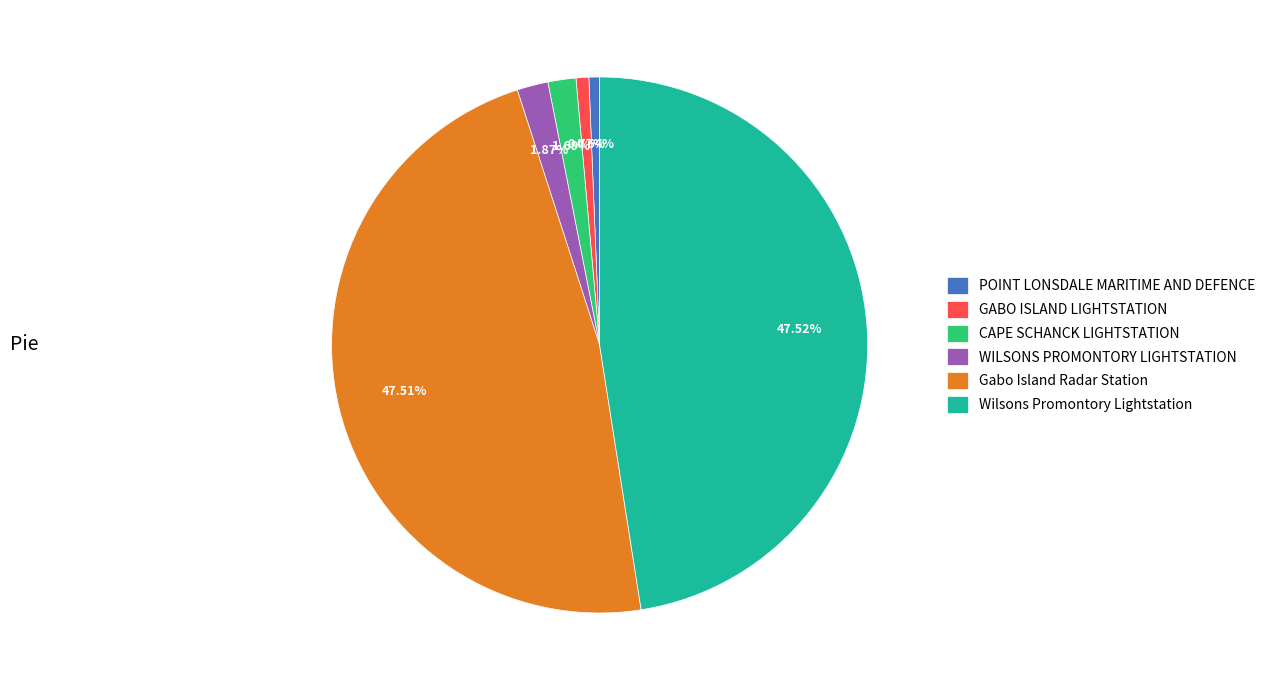

Count the number of slices in the pie.

6